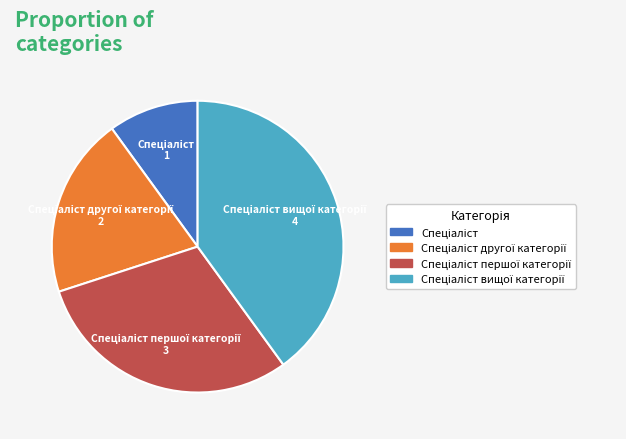

Is there a majority slice in this chart?

No